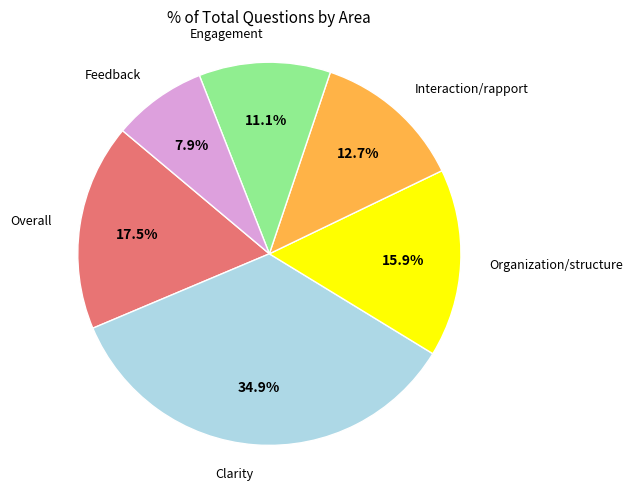

Combined, do Interaction/rapport and Feedback account for over 50%?

No